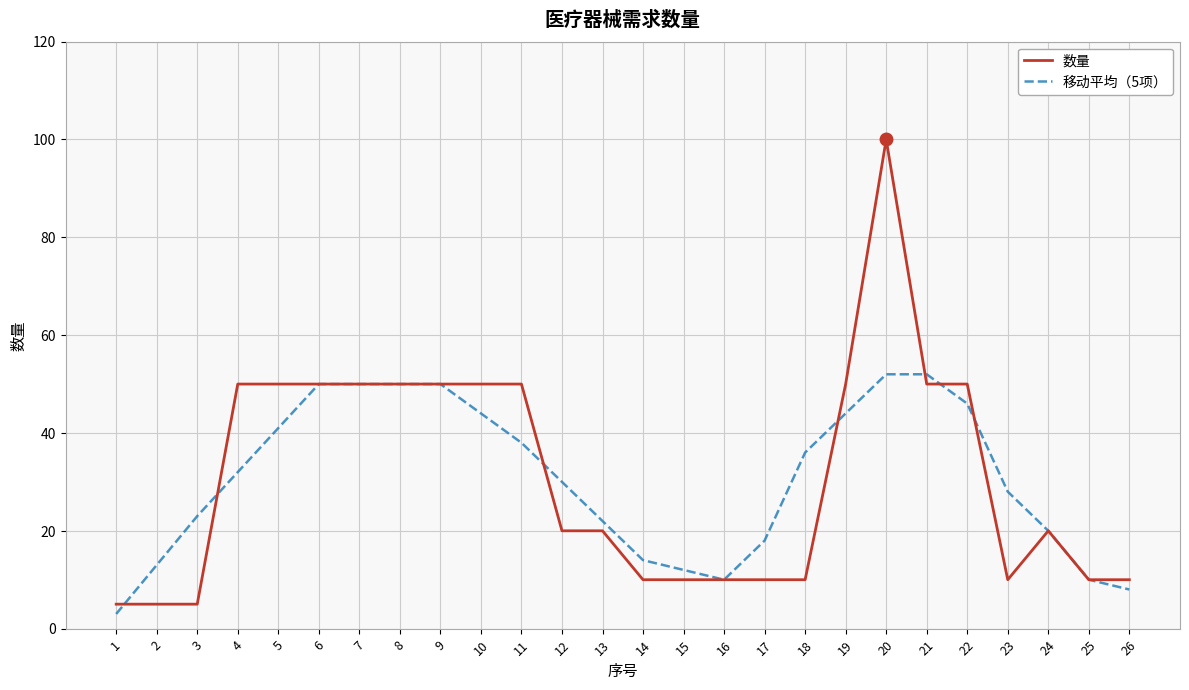

What is the lowest value of the 数量 series?

5